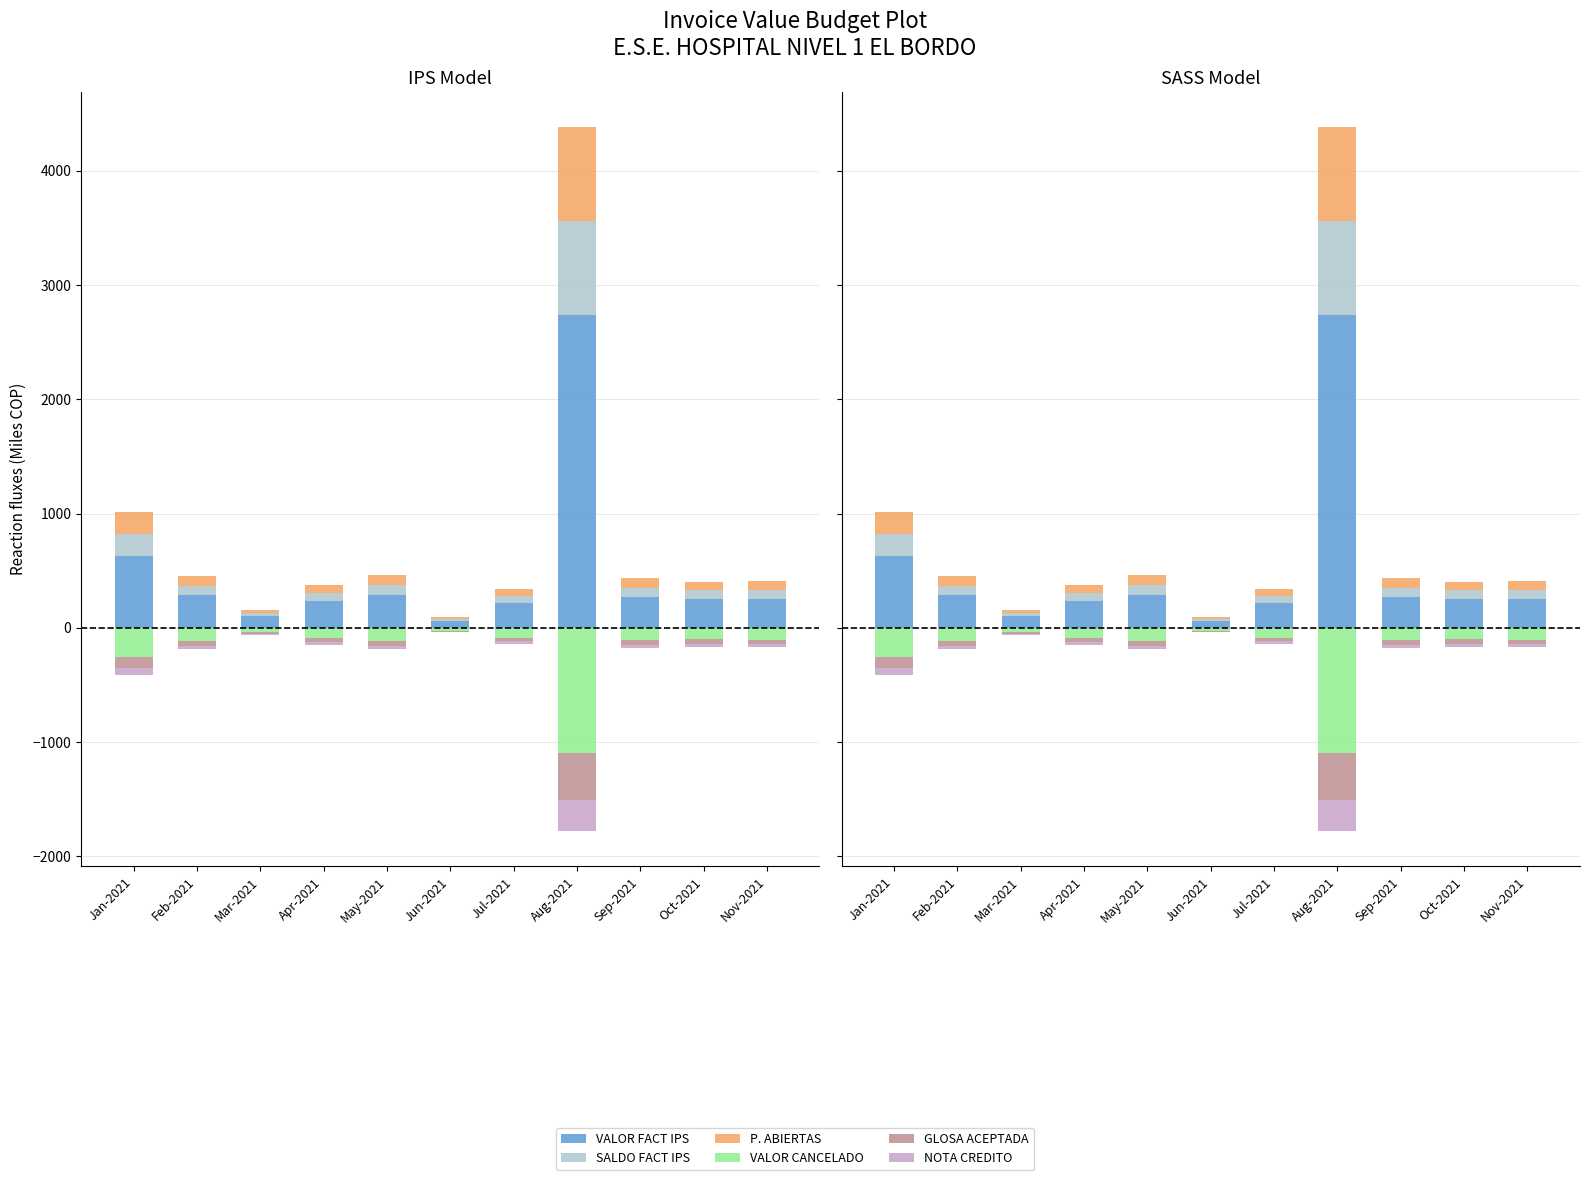

Reading right to left, what are all the values shown in this chart?

VALOR FACT IPS: Nov-2021=255.5	Oct-2021=252.2	Sep-2021=271.6	Aug-2021=2739.0	Jul-2021=214.1	Jun-2021=61.3	May-2021=287.1	Apr-2021=232.1	Mar-2021=100.4	Feb-2021=284.7	Jan-2021=632.0
SALDO FACT IPS: Nov-2021=76.6	Oct-2021=75.7	Sep-2021=81.5	Aug-2021=821.7	Jul-2021=64.2	Jun-2021=18.4	May-2021=86.1	Apr-2021=69.6	Mar-2021=30.1	Feb-2021=85.4	Jan-2021=189.6
P. ABIERTAS: Nov-2021=76.6	Oct-2021=75.7	Sep-2021=81.5	Aug-2021=821.7	Jul-2021=64.2	Jun-2021=18.4	May-2021=86.1	Apr-2021=69.6	Mar-2021=30.1	Feb-2021=85.4	Jan-2021=189.6
VALOR CANCELADO: Nov-2021=-102.2	Oct-2021=-100.9	Sep-2021=-108.6	Aug-2021=-1095.6	Jul-2021=-85.6	Jun-2021=-24.5	May-2021=-114.8	Apr-2021=-92.8	Mar-2021=-40.2	Feb-2021=-113.9	Jan-2021=-252.8
GLOSA ACEPTADA: Nov-2021=-38.3	Oct-2021=-37.8	Sep-2021=-40.7	Aug-2021=-410.9	Jul-2021=-32.1	Jun-2021=-9.2	May-2021=-43.1	Apr-2021=-34.8	Mar-2021=-15.1	Feb-2021=-42.7	Jan-2021=-94.8
NOTA CREDITO: Nov-2021=-25.6	Oct-2021=-25.2	Sep-2021=-27.2	Aug-2021=-273.9	Jul-2021=-21.4	Jun-2021=-6.1	May-2021=-28.7	Apr-2021=-23.2	Mar-2021=-10.0	Feb-2021=-28.5	Jan-2021=-63.2